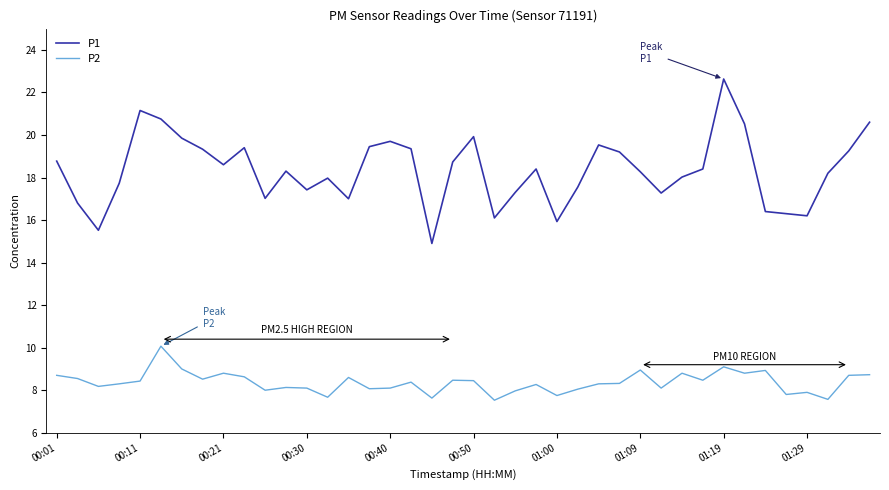

What is the minimum value for P1?

14.9